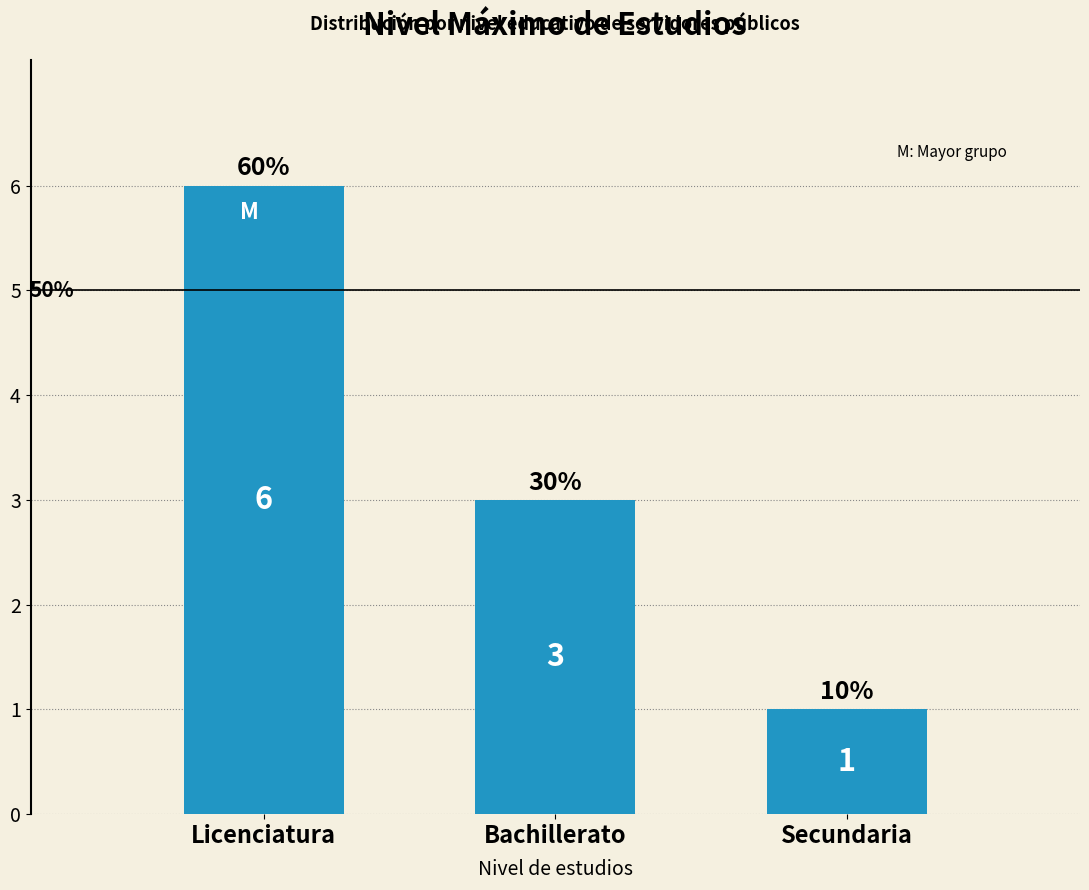

List the labels in order of value, smallest first.

Secundaria, Bachillerato, Licenciatura